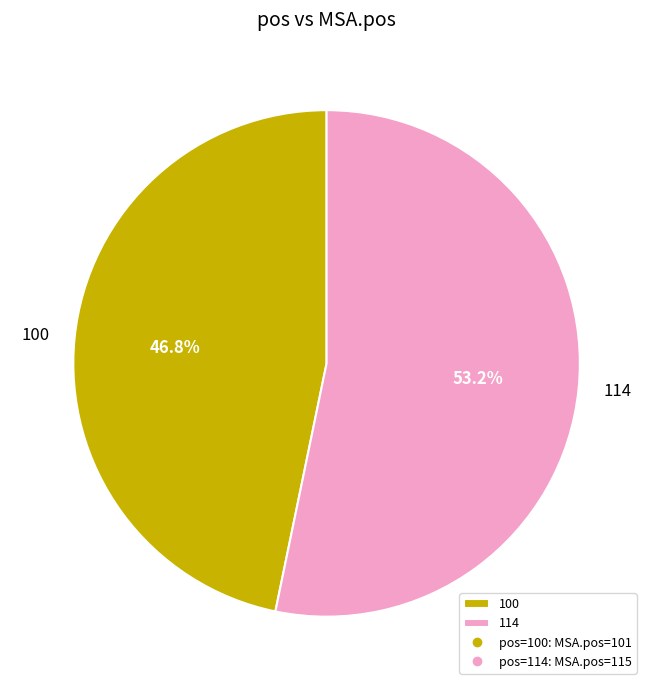

What percentage is the 100 slice, to the nearest percent?

47%